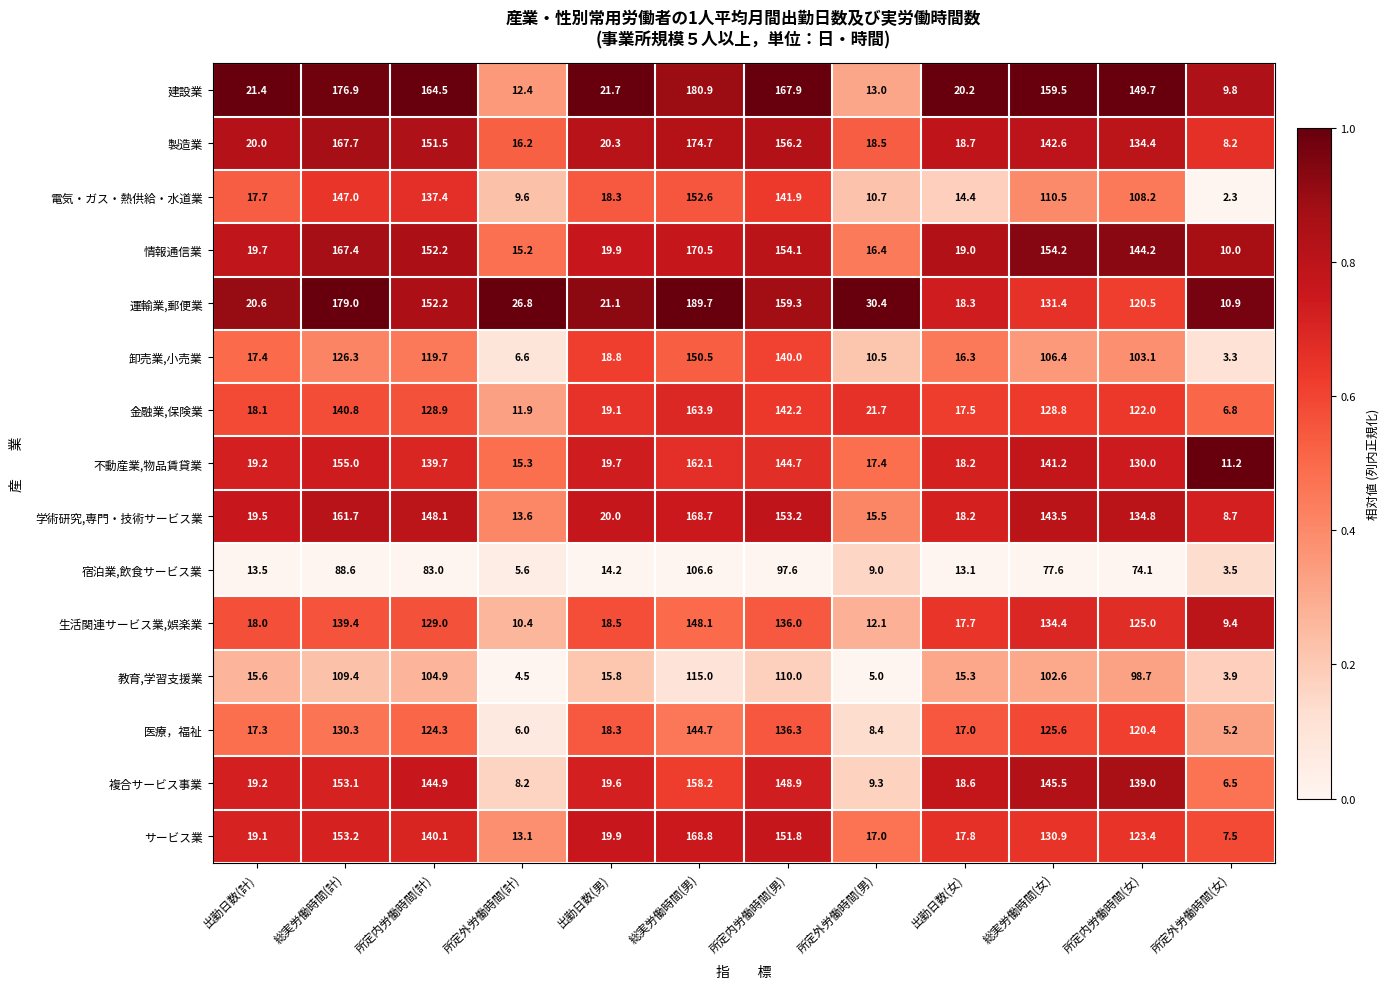

Which label corresponds to the smallest value in the chart?

所定外労働時間(女)